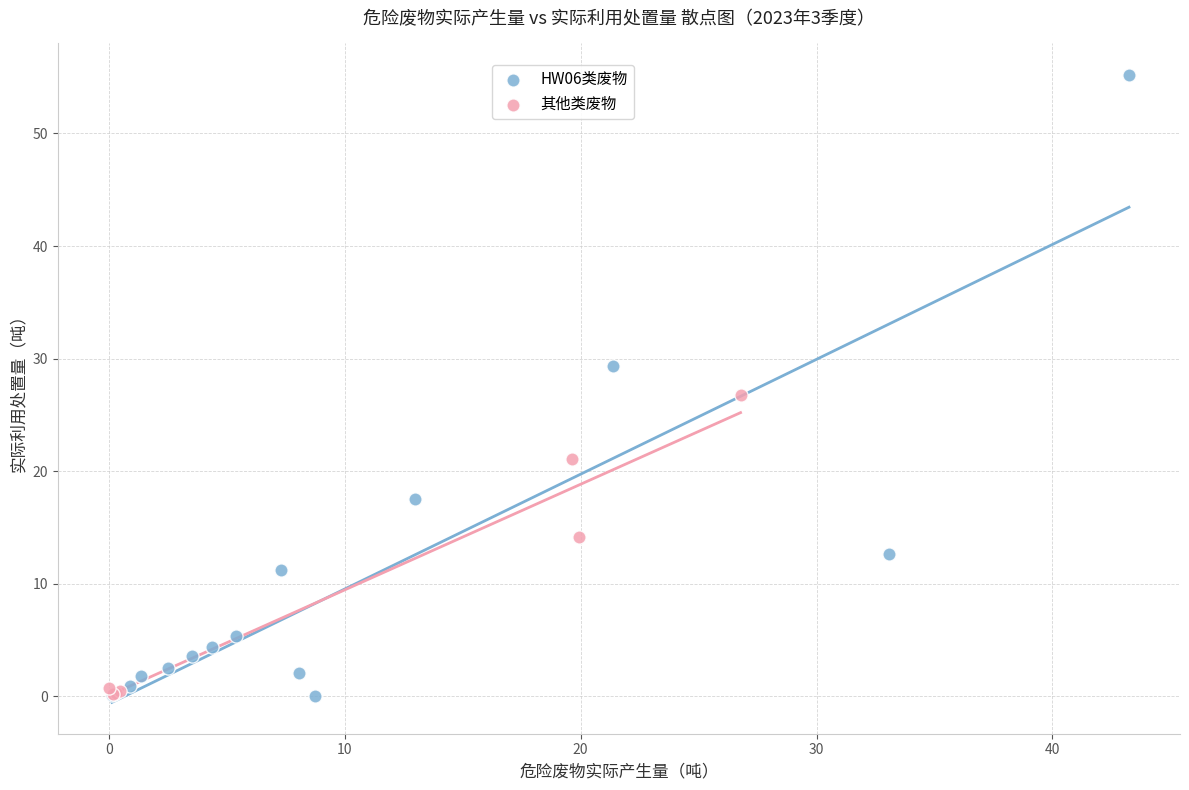

What are all the series names shown in the legend?

HW06类废物, 其他类废物